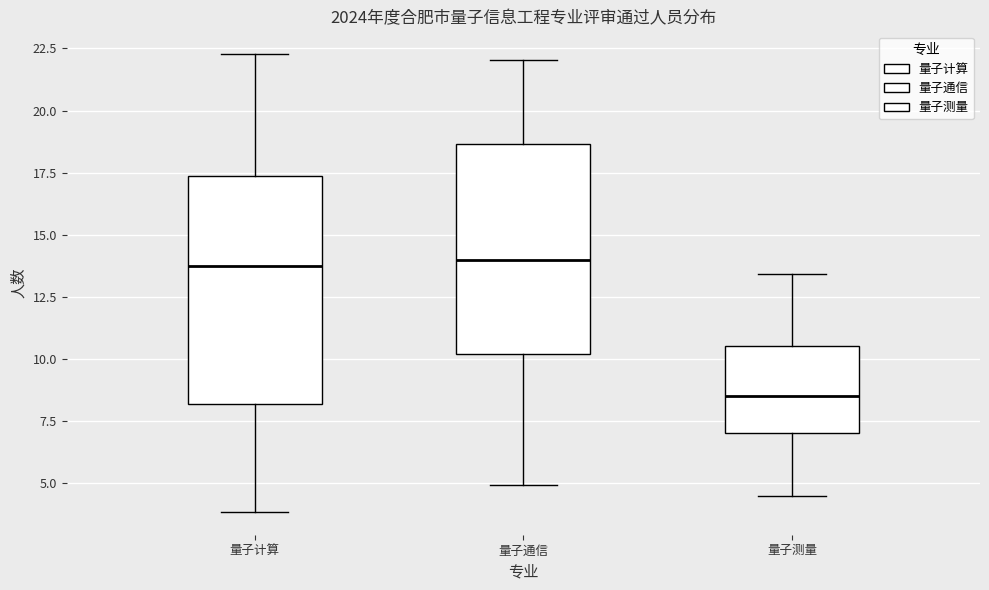

Reading left to right, read every box against the y-axis: the position of its median line, the range the box covers, and the ends of its whiskers. The values are not printed on the chart, so give them approximately, as read against the axis.

量子计算: median 14.0, box 8.0 to 17.5, whiskers 4.0 to 22.5
量子通信: median 14.0, box 10.0 to 18.5, whiskers 5.0 to 22.0
量子测量: median 8.5, box 7.0 to 10.5, whiskers 4.5 to 13.5